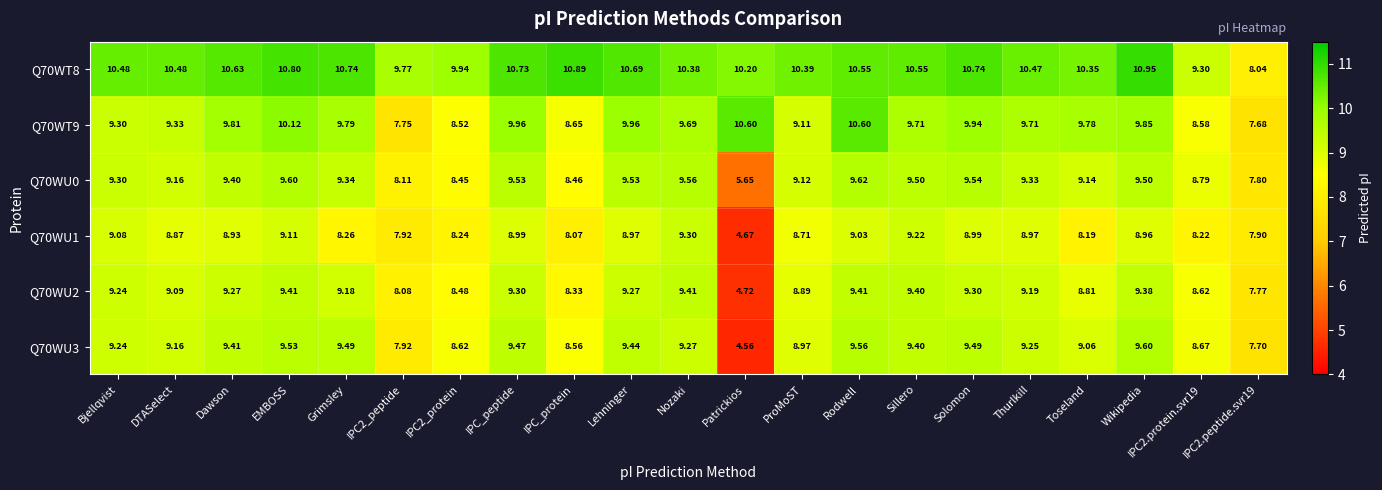

At which label does Q70WU3 reach its minimum?

Patrickios